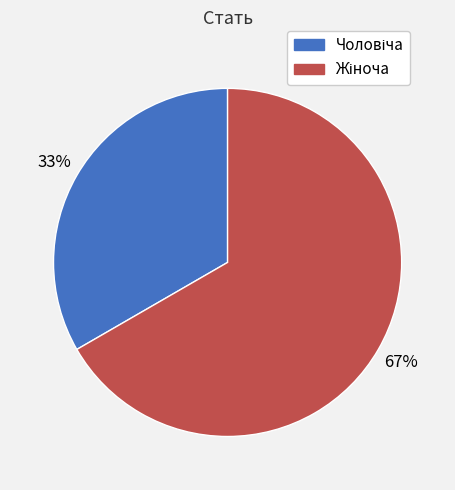

To the nearest percent, what is the average slice percentage?

50%